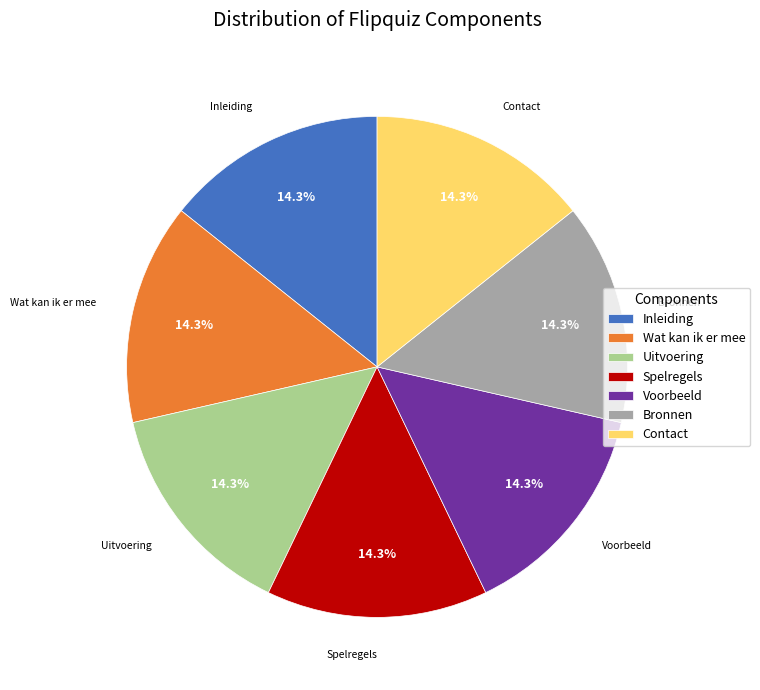

How many segments does this pie chart have?

7